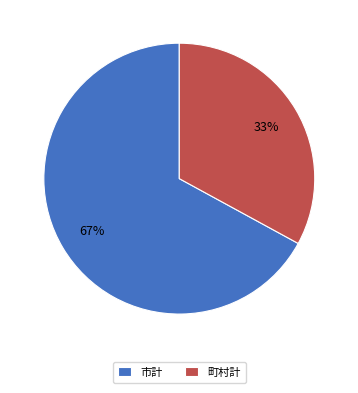

How many slices are in this pie chart?

2